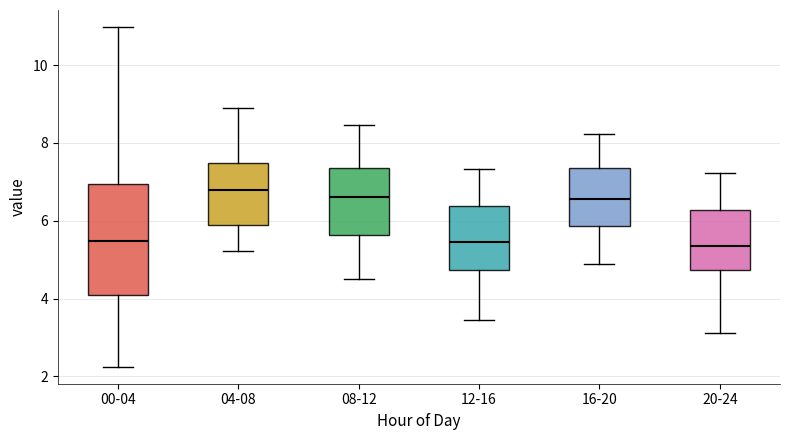

Reading left to right, transcribe this box plot: for each box, give where its median line is, the range the box spans, and where its two whiskers end, as read against the y-axis. The values are not printed on the chart, so give them approximately, as read against the axis.

00-04: median 5.4, box 4.0 to 7.0, whiskers 2.2 to 11.0
04-08: median 6.8, box 6.0 to 7.4, whiskers 5.2 to 9.0
08-12: median 6.6, box 5.6 to 7.4, whiskers 4.6 to 8.4
12-16: median 5.4, box 4.8 to 6.4, whiskers 3.4 to 7.4
16-20: median 6.6, box 5.8 to 7.4, whiskers 5.0 to 8.2
20-24: median 5.4, box 4.8 to 6.2, whiskers 3.2 to 7.2